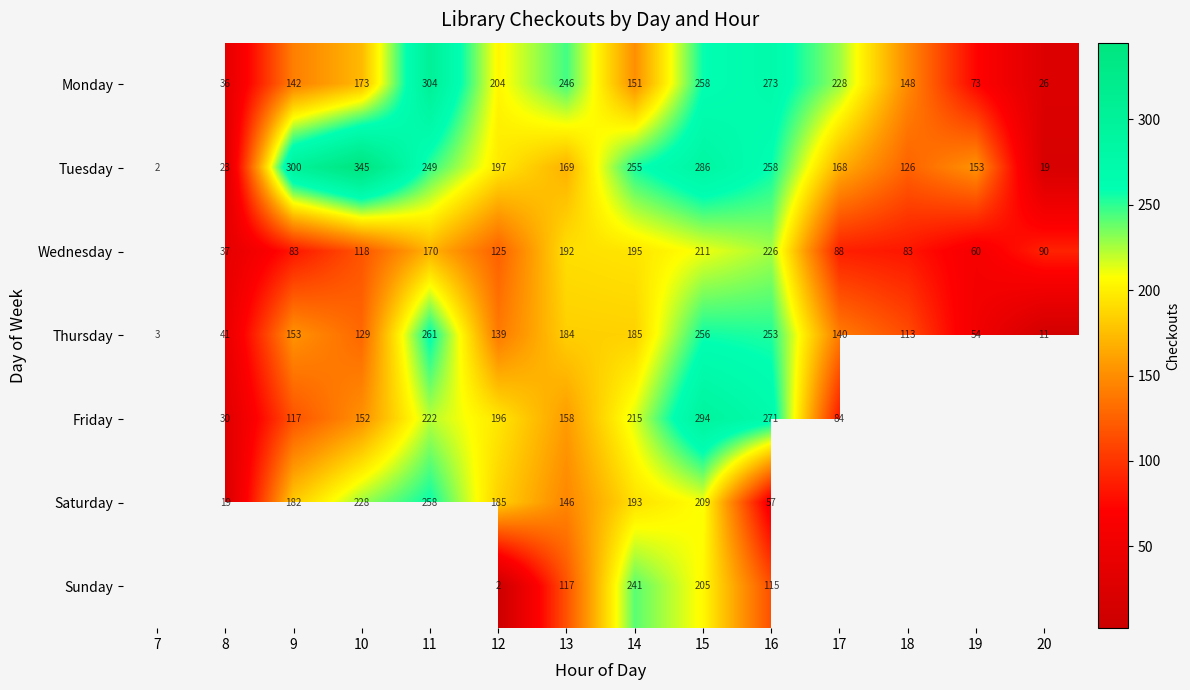

How many series are shown in this chart?

7